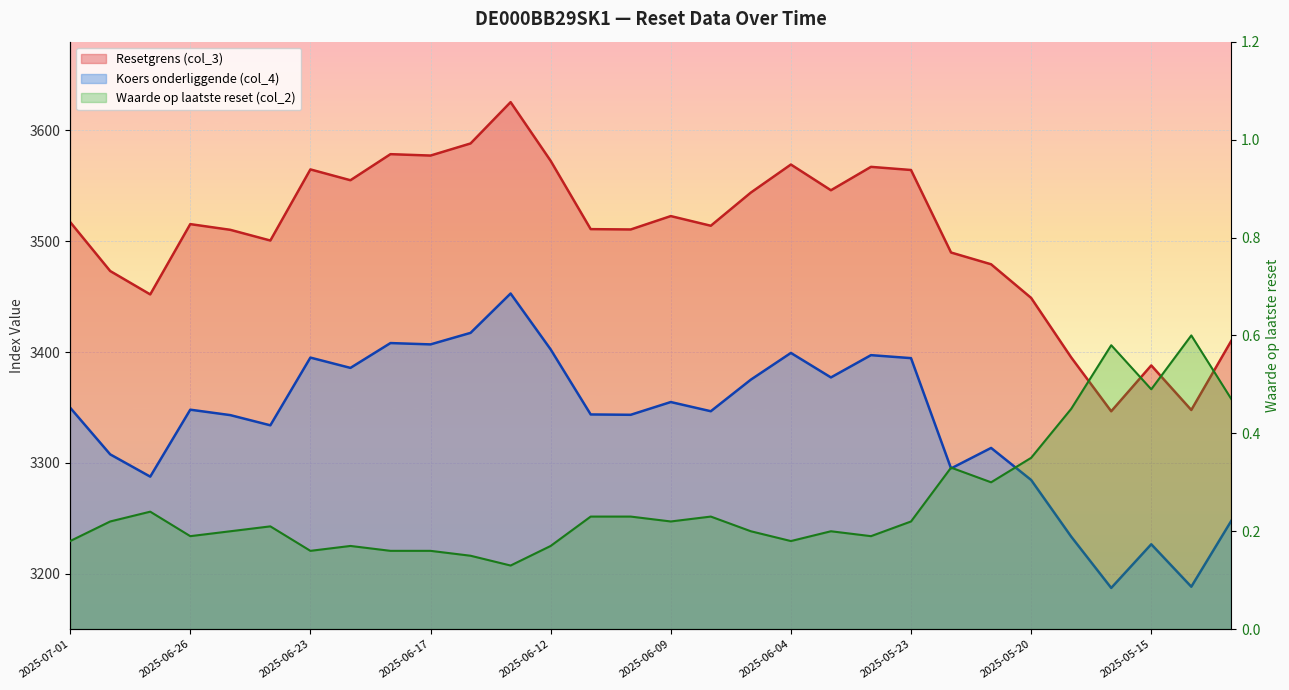

How many categories are shown in the chart?

30